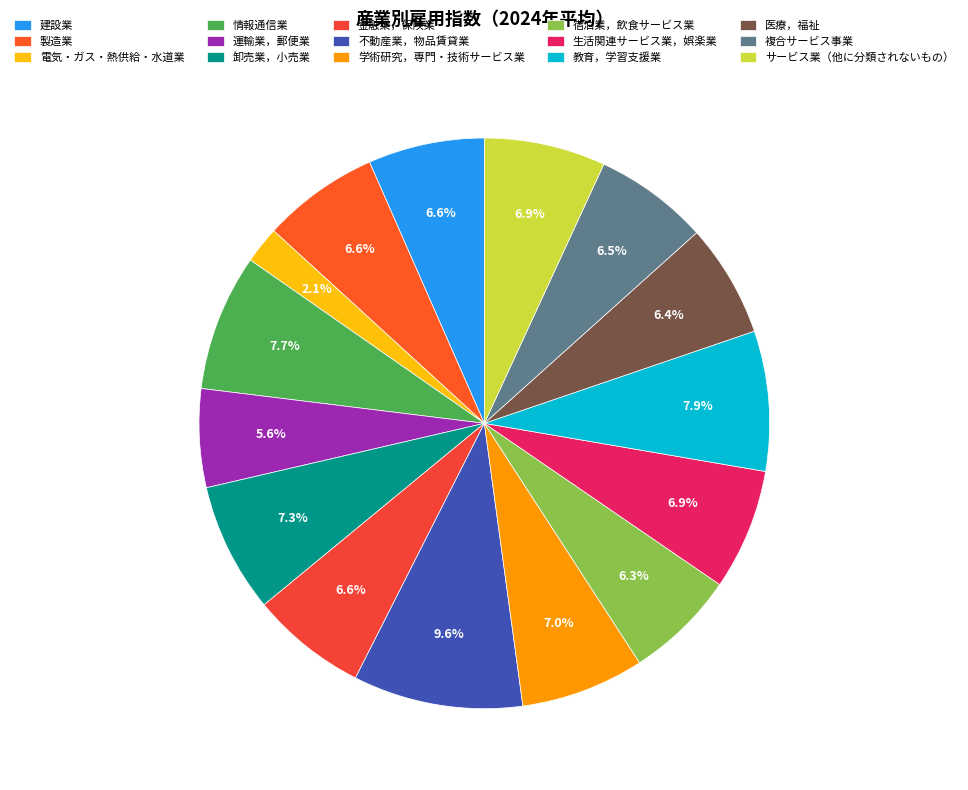

What is the largest slice in the pie chart?

不動産業，物品賃貸業